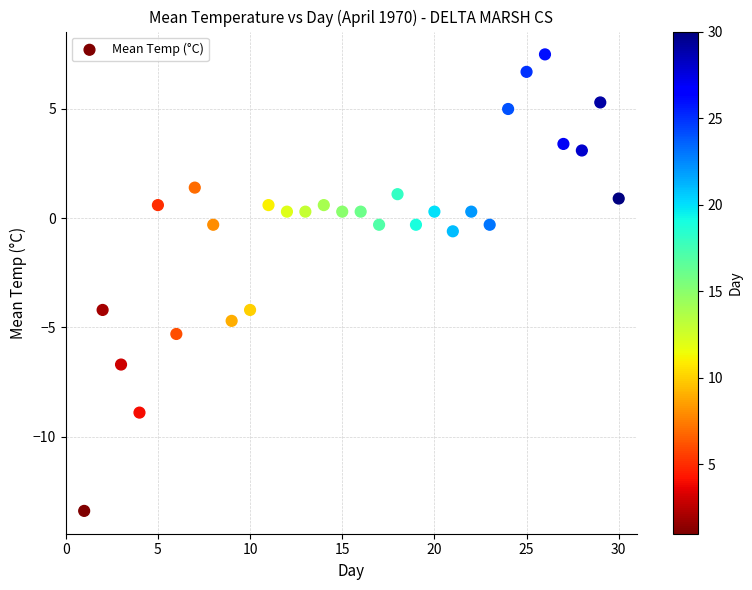

What is the range of X values (max minus min)?

29.0